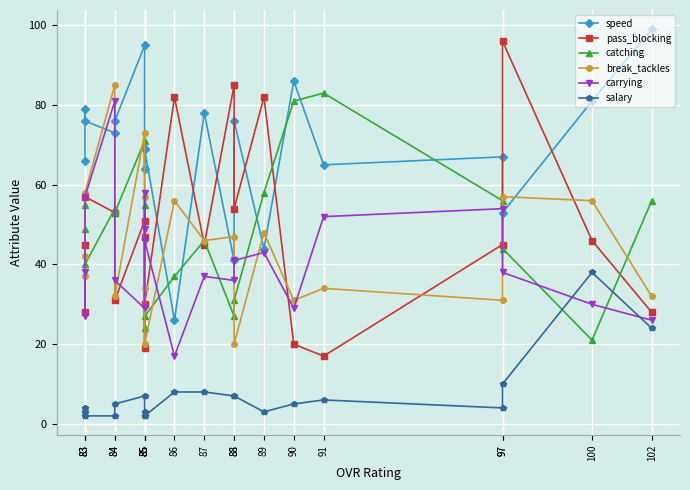

How many intersections are there between catching and break_tackles?

8